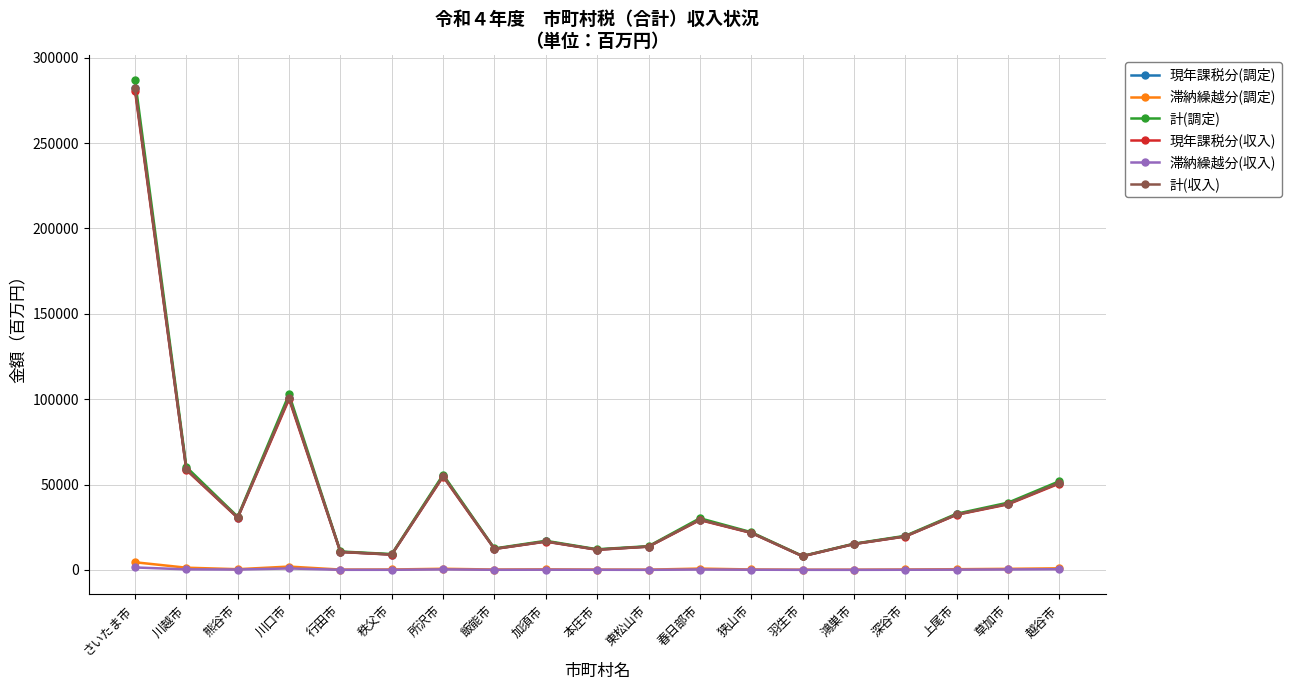

At which category is the sum across all series the highest?

さいたま市